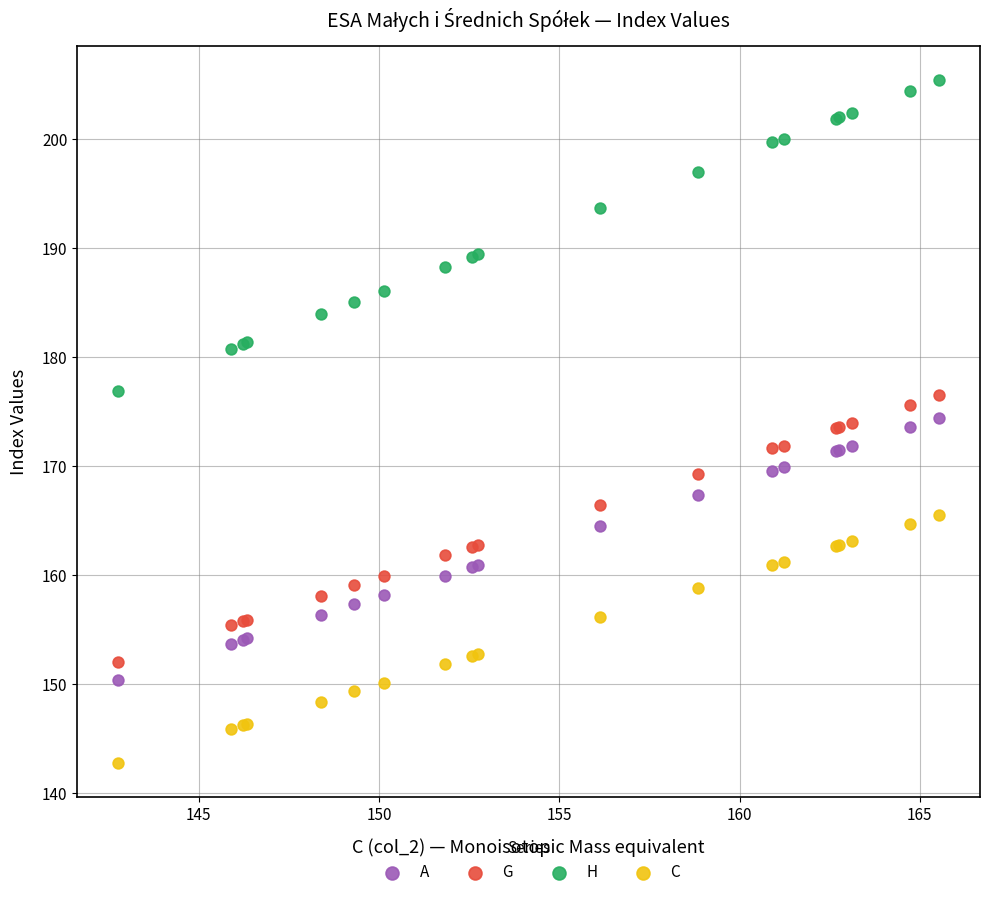

What is the X range (max minus min) for the scatter plot?

22.8